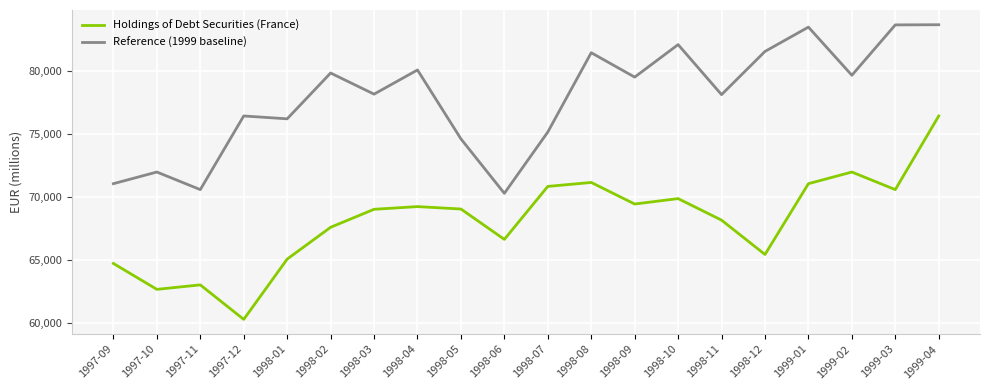

What is the minimum value for Reference (1999 baseline)?

70283